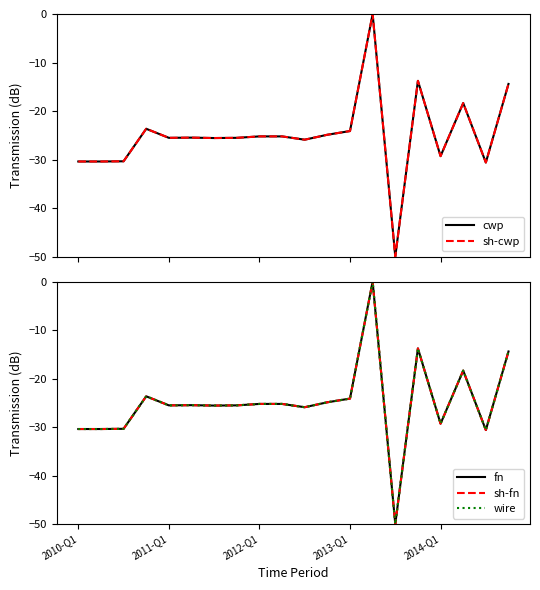

Count the number of categories in the chart.

20